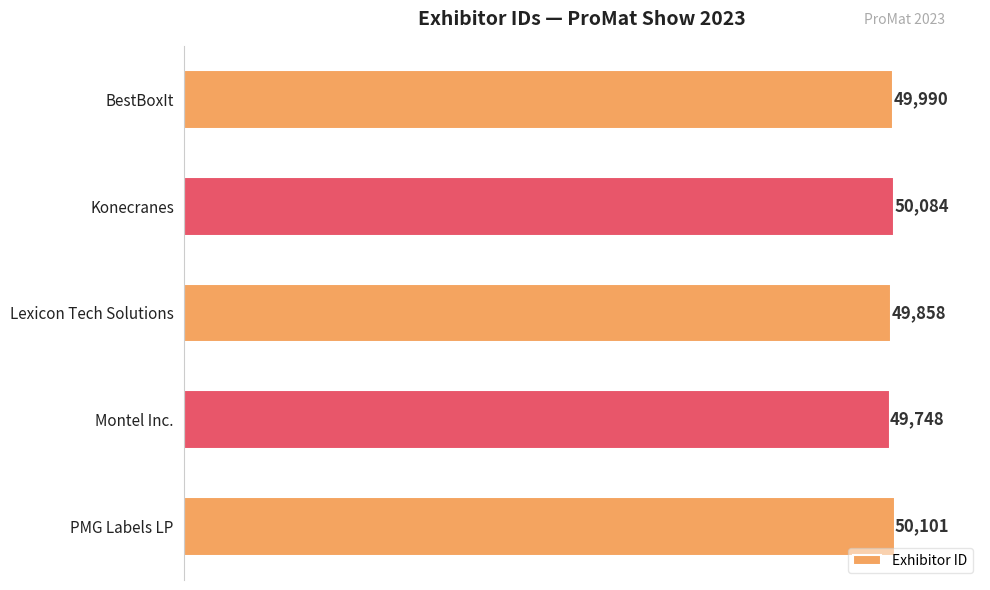

Which category has the highest value across all series?

PMG Labels LP